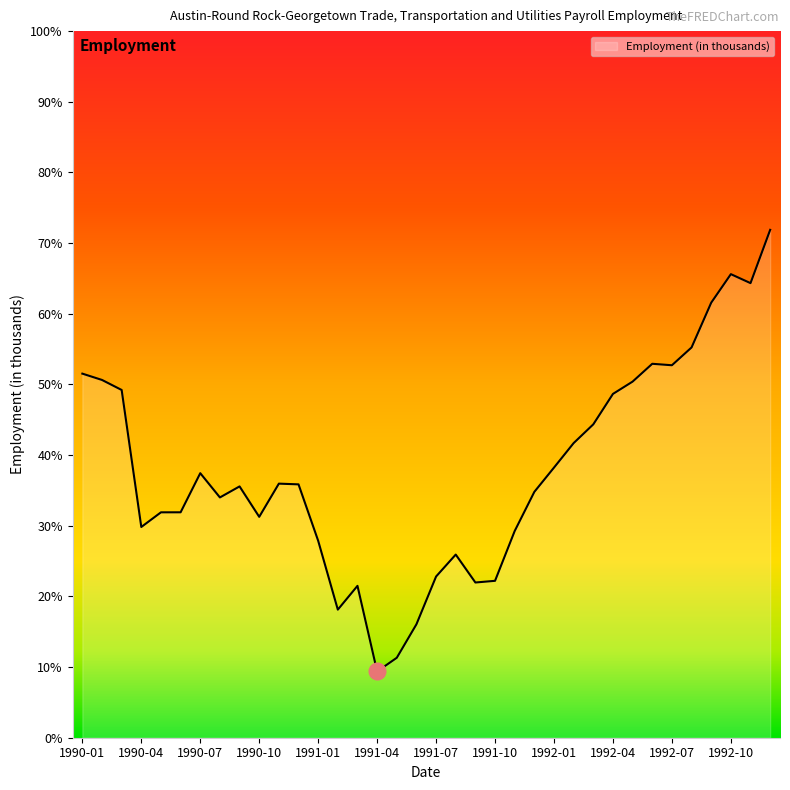

List the labels in order of value, largest first.

1992-12, 1992-10, 1992-11, 1992-09, 1992-08, 1992-06, 1992-07, 1990-01, 1990-02, 1992-05, 1990-03, 1992-04, 1992-03, 1992-02, 1992-01, 1990-07, 1990-11, 1990-12, 1990-09, 1991-12, 1990-08, 1990-06, 1990-05, 1990-10, 1990-04, 1991-11, 1991-01, 1991-08, 1991-07, 1991-10, 1991-09, 1991-03, 1991-02, 1991-06, 1991-05, 1991-04